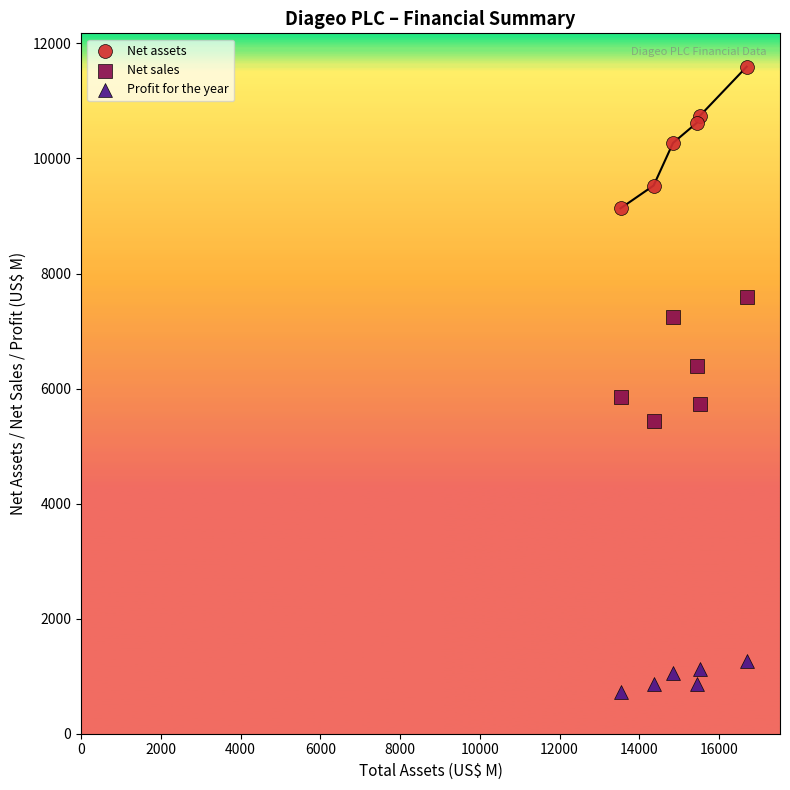

What is the X range (max minus min) for the scatter plot?

3165